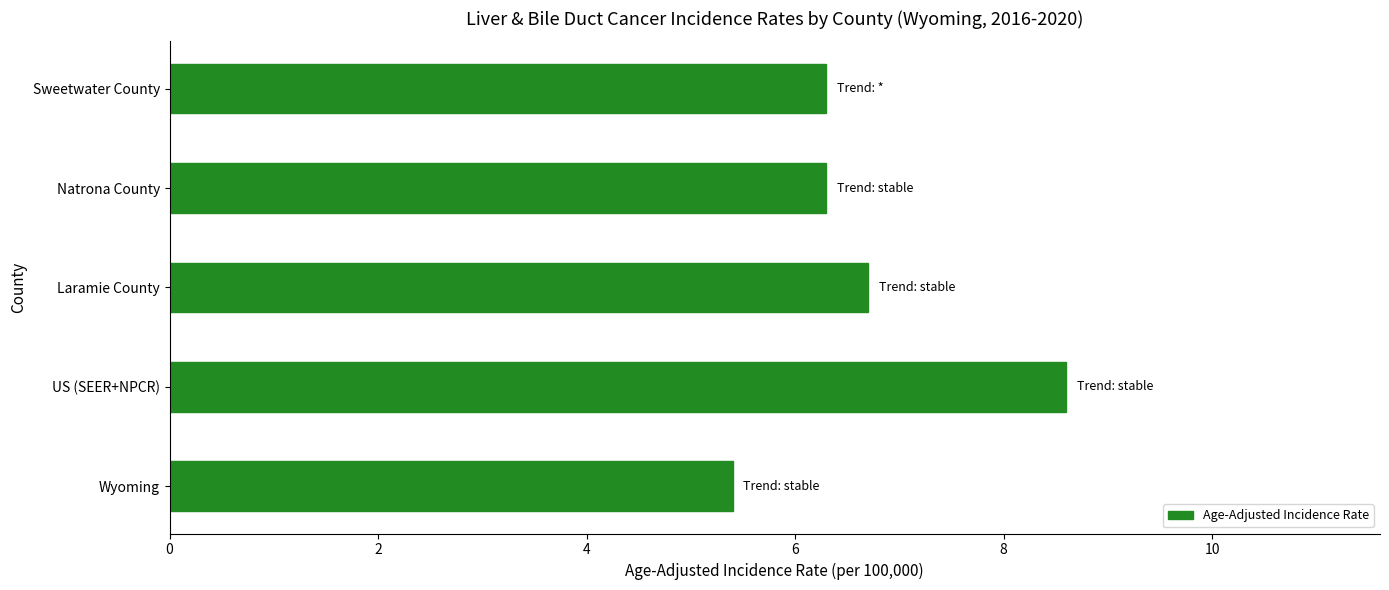

At which label is the value closest to 7?

Laramie County